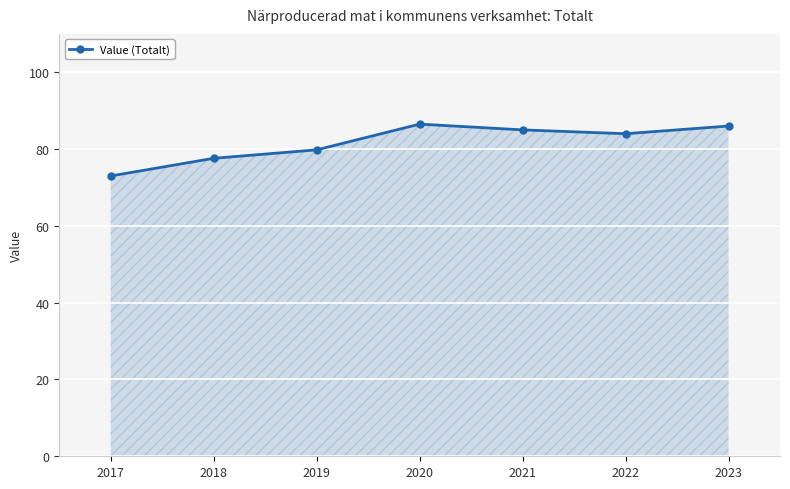

How many points are lower than both their immediate neighbors (excluding endpoints)?

1